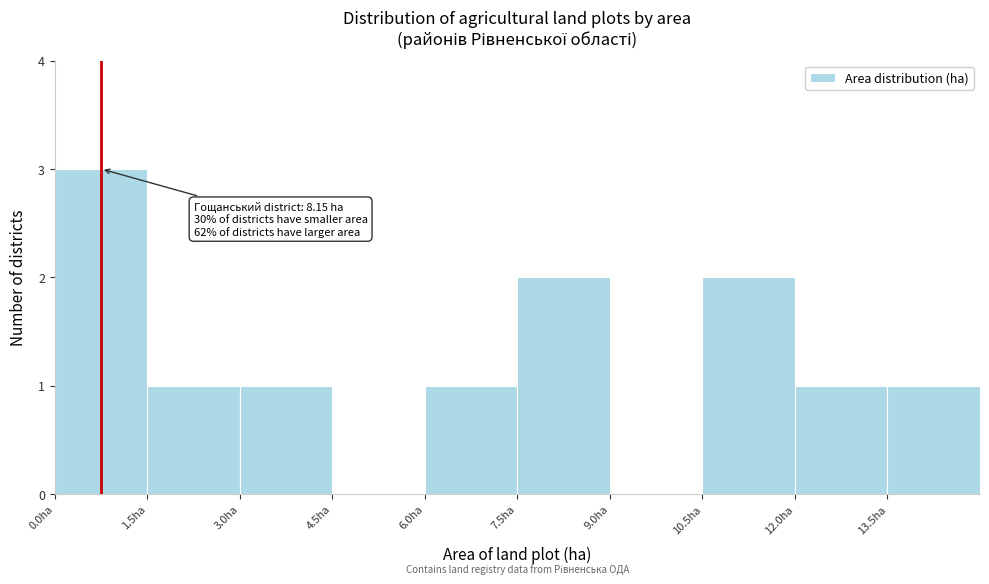

Over which range of the x-axis is the bar tallest?

0.0 to 1.5